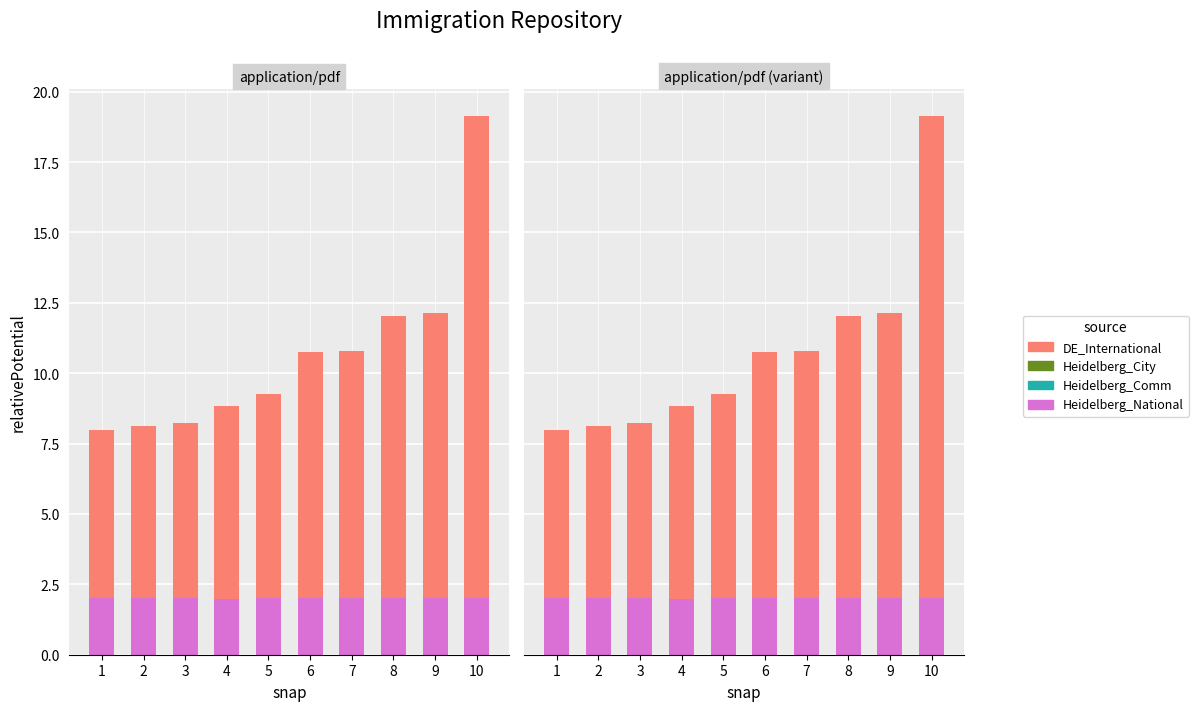

What is the value of the Heidelberg_National bar at the 5th from the left?

2.0